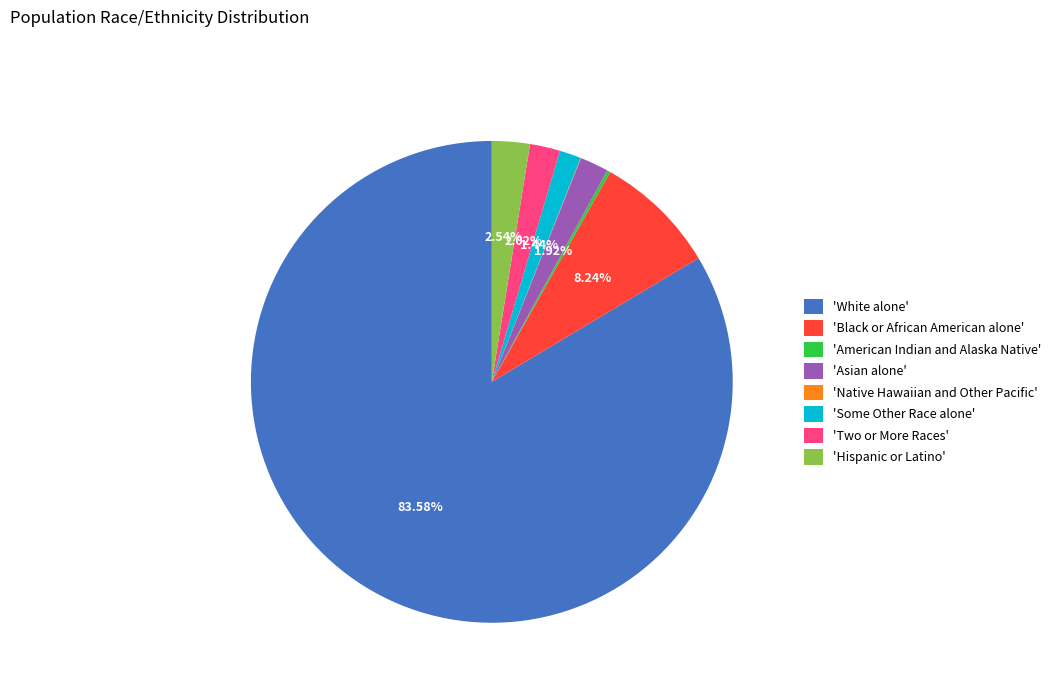

Does 'White alone' represent more than half of the total?

Yes